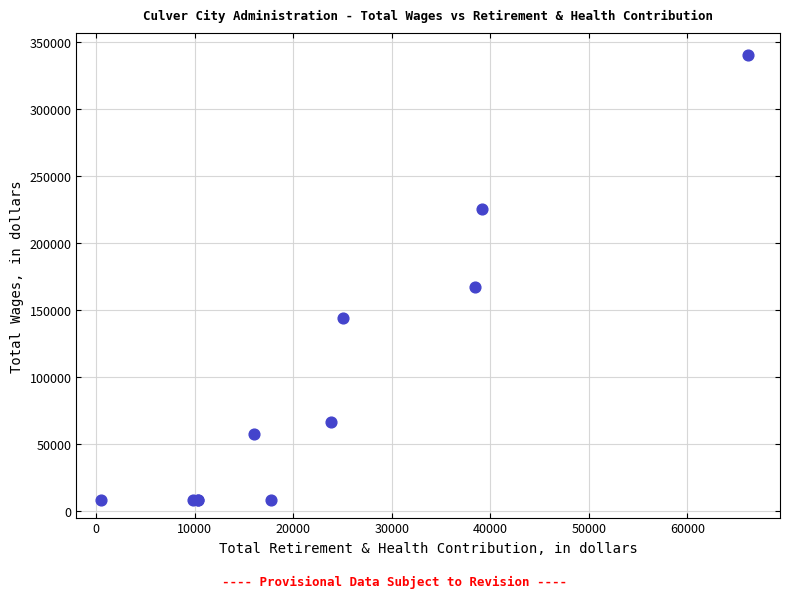

What Y value in the scatter plot is closest to 174078?

167371